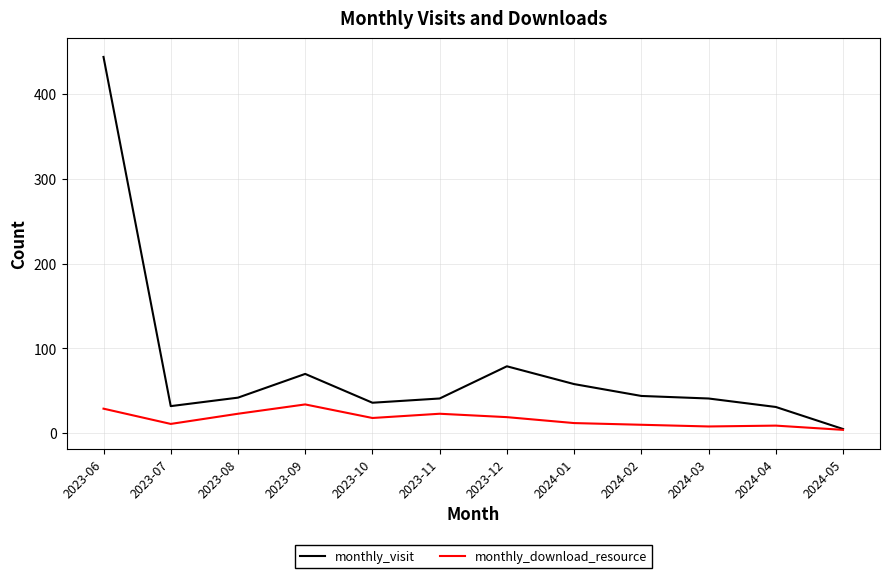

What position from the right is 2024-02?

4